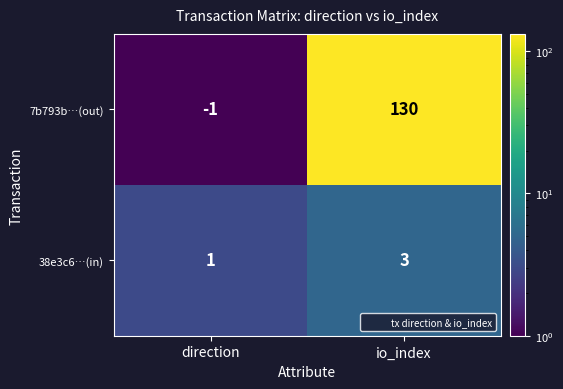

Is it true that 7b793b…(out) equals 42 at io_index?

False